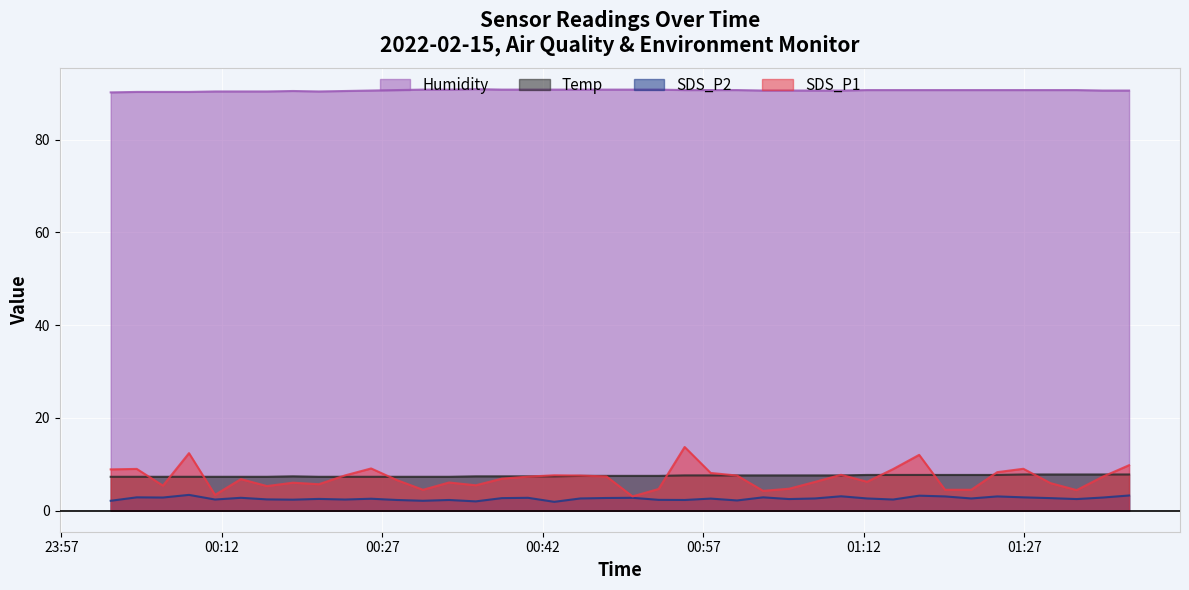

Reading left to right, transcribe all the data shown in this chart.

SDS_P1: 8.9	9.0	5.4	12.4	3.4	6.8	5.3	6.0	5.7	7.6	9.1	6.6	4.5	6.1	5.5	6.9	7.3	7.6	7.6	7.4	3.1	4.7	13.7	8.1	7.6	4.3	4.7	6.2	7.7	6.2	9.0	12.0	4.5	4.5	8.3	9.0	5.9	4.4	7.3	9.8
SDS_P2: 2.1	2.9	2.8	3.4	2.4	2.8	2.4	2.4	2.5	2.4	2.6	2.3	2.1	2.3	2.0	2.7	2.8	1.9	2.6	2.7	2.8	2.3	2.3	2.6	2.2	2.9	2.5	2.6	3.1	2.6	2.4	3.2	3.1	2.6	3.1	2.9	2.7	2.5	2.8	3.3
Temp: 7.3	7.3	7.3	7.3	7.3	7.3	7.3	7.4	7.3	7.3	7.3	7.3	7.3	7.3	7.4	7.4	7.4	7.4	7.5	7.5	7.5	7.5	7.6	7.6	7.6	7.6	7.6	7.6	7.6	7.7	7.7	7.7	7.7	7.7	7.7	7.8	7.8	7.8	7.8	7.8
Humidity: 90.2	90.3	90.3	90.3	90.4	90.4	90.4	90.5	90.4	90.5	90.6	90.7	90.8	90.8	90.9	90.8	90.8	90.8	90.8	90.8	90.8	90.8	90.7	90.7	90.7	90.6	90.6	90.6	90.6	90.7	90.7	90.7	90.7	90.7	90.7	90.7	90.7	90.7	90.6	90.6